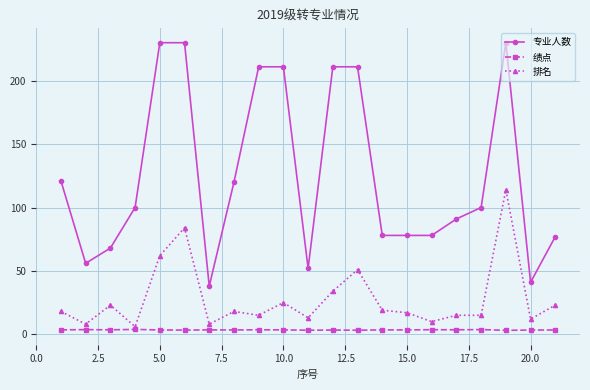

True or false: 排名 has more than 1 points higher than both neighbors.

True